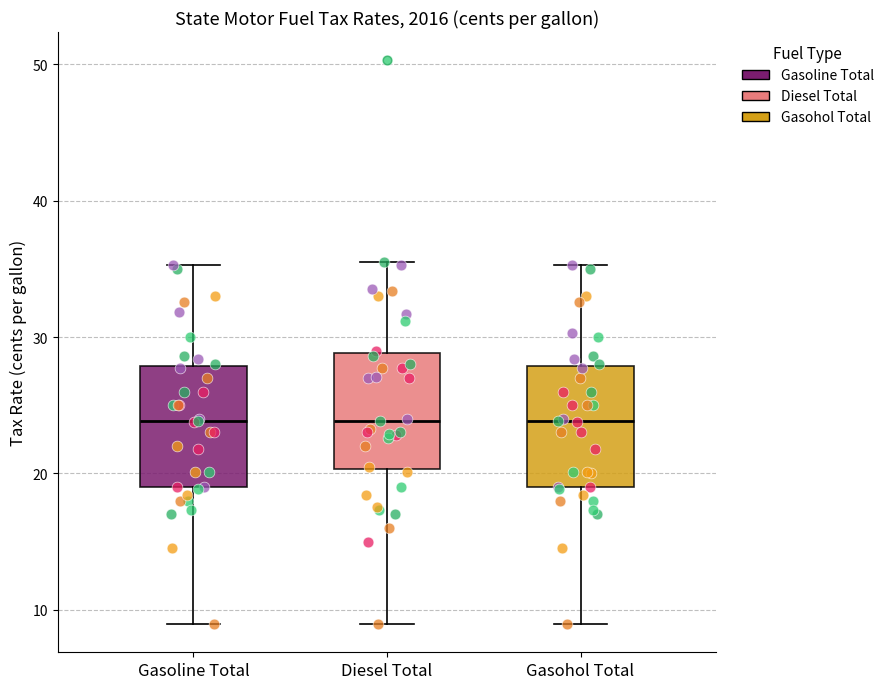

Reading left to right, read every box against the y-axis: the position of its median line, the range the box covers, and the ends of its whiskers. The values are not printed on the chart, so give them approximately, as read against the axis.

Gasoline Total: median 24, box 19 to 28, whiskers 9 to 35
Diesel Total: median 24, box 20 to 29, whiskers 9 to 36
Gasohol Total: median 24, box 19 to 28, whiskers 9 to 35